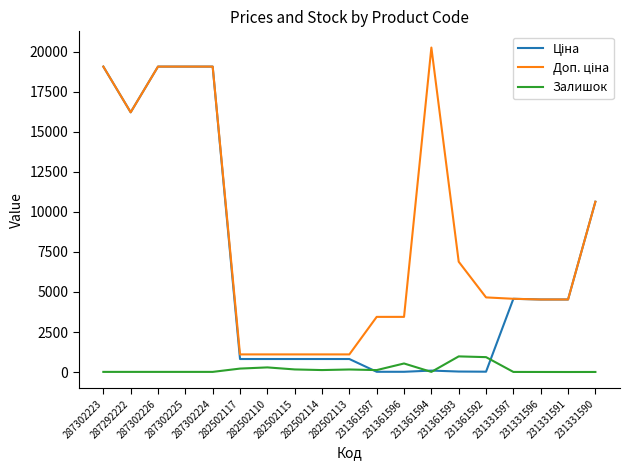

What is the highest value of the Залишок series?

977.0